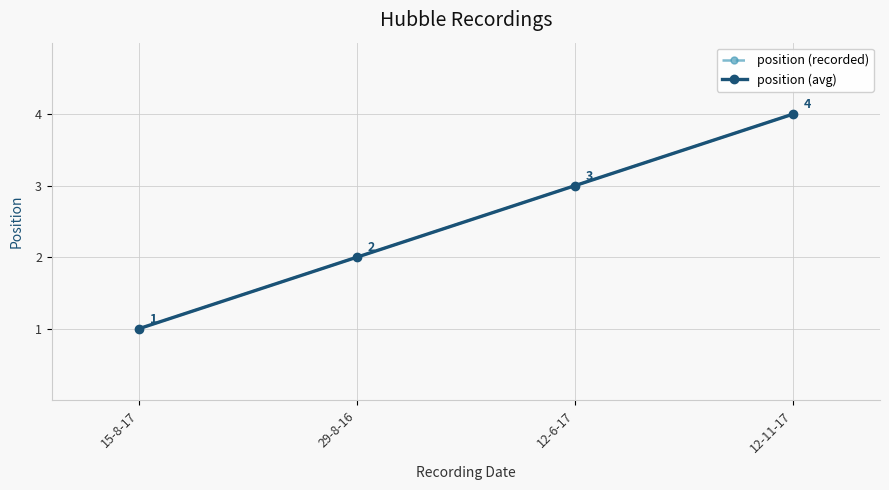

True or false: position (avg) has a value of 2 at 15-8-17.

False